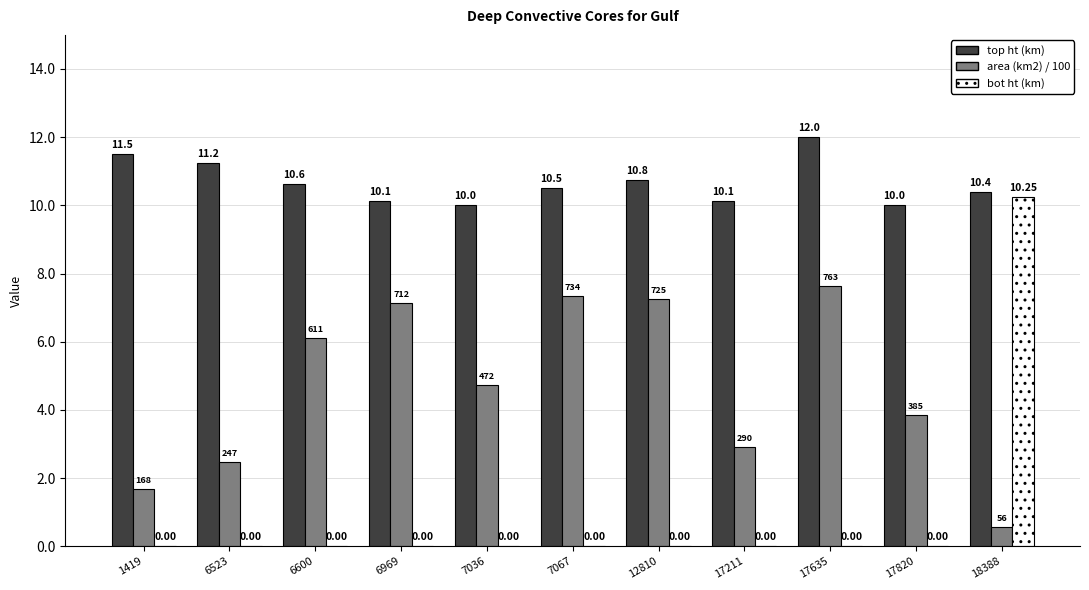

What is the maximum value for top ht (km)?

12.0